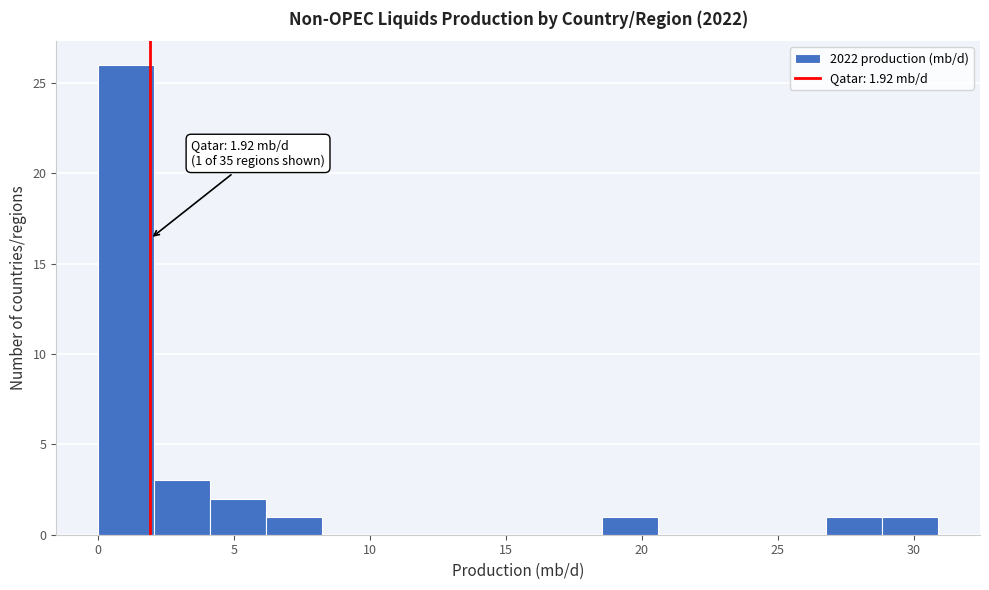

Which range on the x-axis has the tallest bar?

0.0 to 2.0